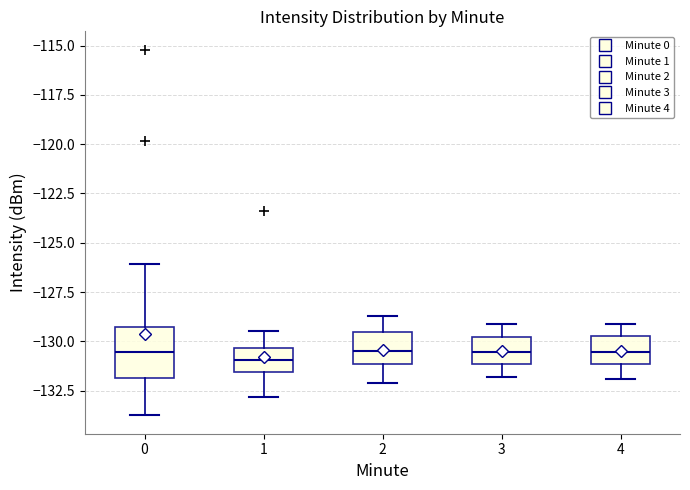

Reading left to right, read every box against the y-axis: the position of its median line, the range the box covers, and the ends of its whiskers. The values are not printed on the chart, so give them approximately, as read against the axis.

0: median -130.5, box -132.0 to -129.5, whiskers -134.0 to -126.0
1: median -131.0, box -131.5 to -130.5, whiskers -133.0 to -129.5
2: median -130.5, box -131.0 to -129.5, whiskers -132.0 to -128.5
3: median -130.5, box -131.0 to -130.0, whiskers -132.0 to -129.0
4: median -130.5, box -131.0 to -129.5, whiskers -132.0 to -129.0